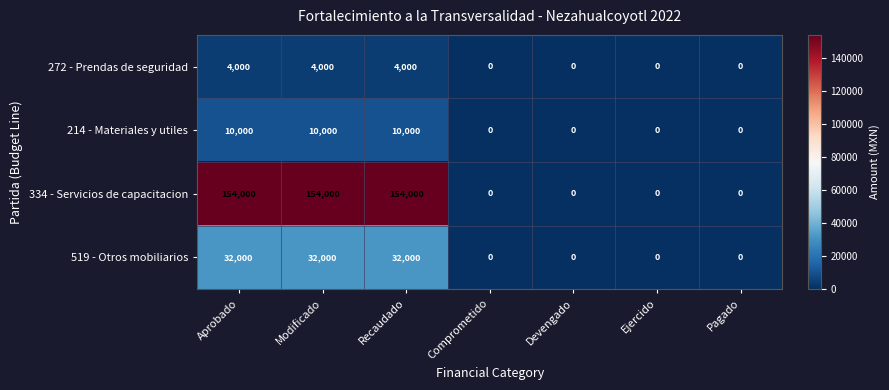

Which series has the largest total across all categories?

334 - Servicios de capacitacion